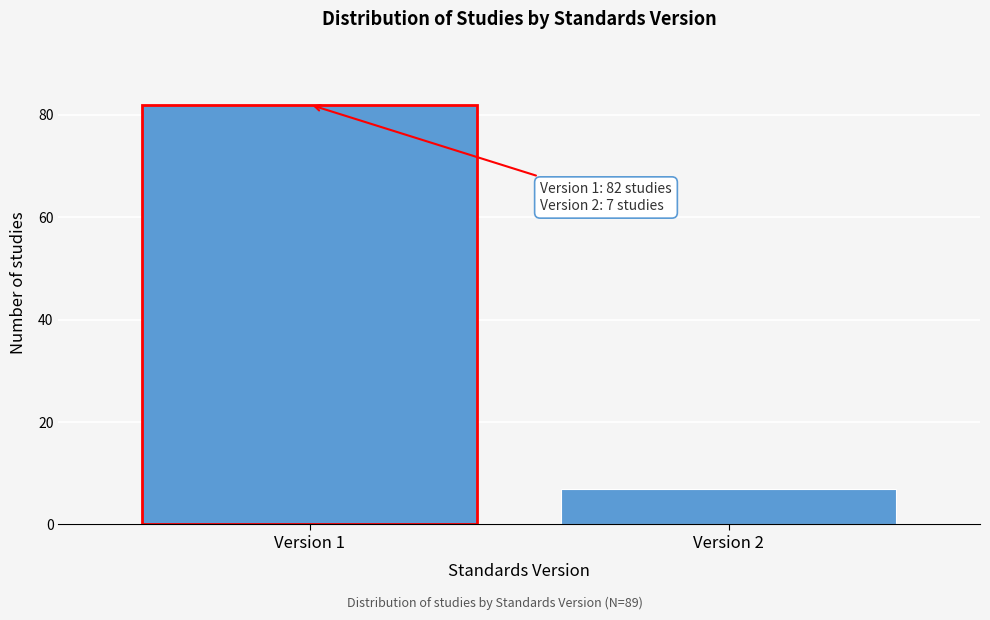

Reading right to left, extract all data points from this chart.

7	82